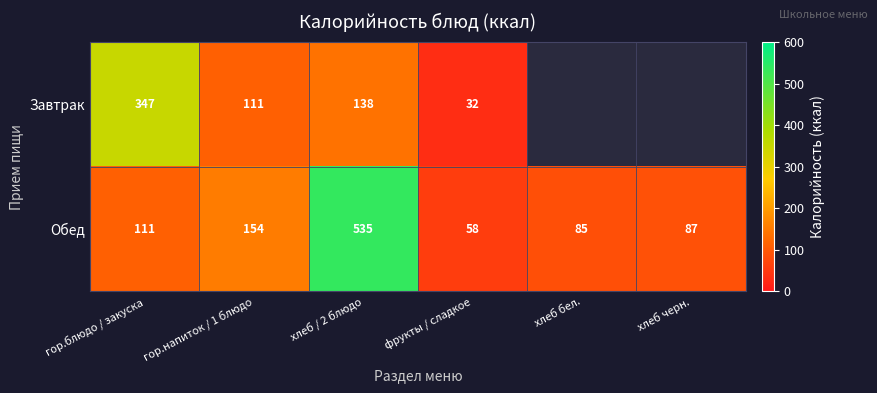

At хлеб / 2 блюдо, list the series in order from smallest to largest.

Завтрак, Обед